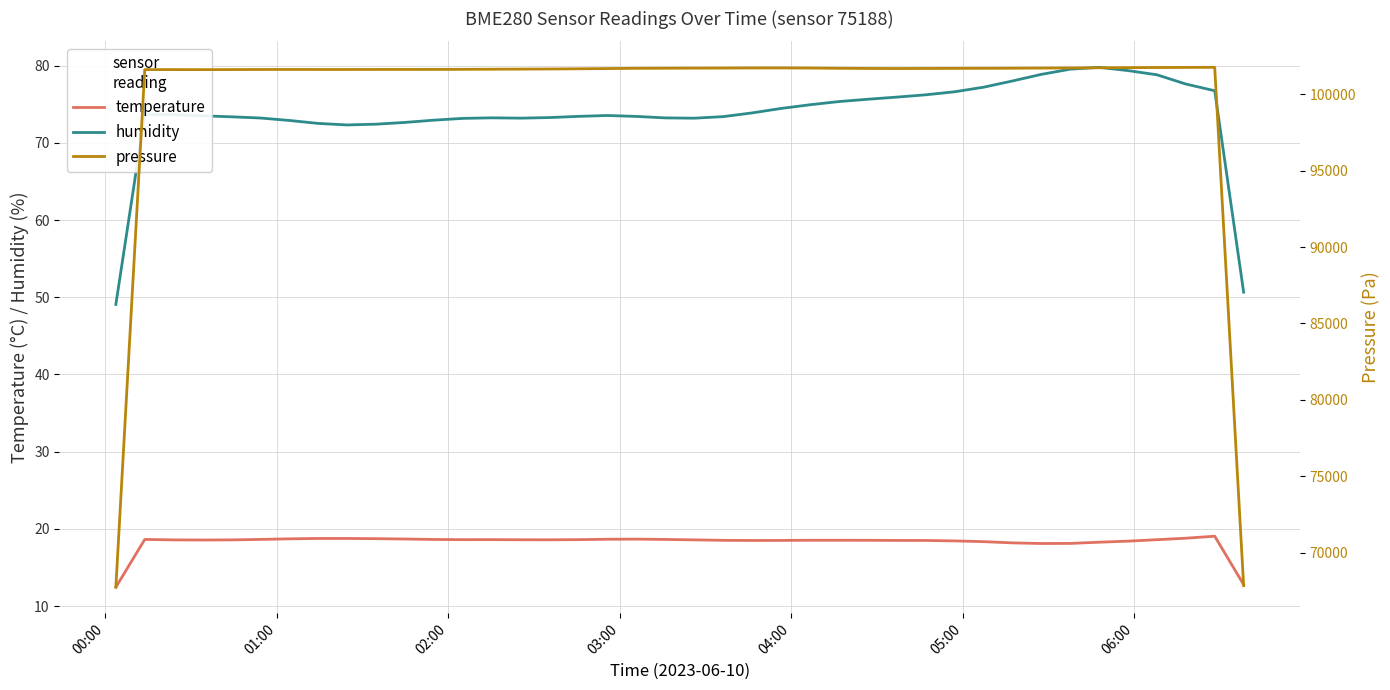

True or false: humidity and temperature intersect in this chart.

False